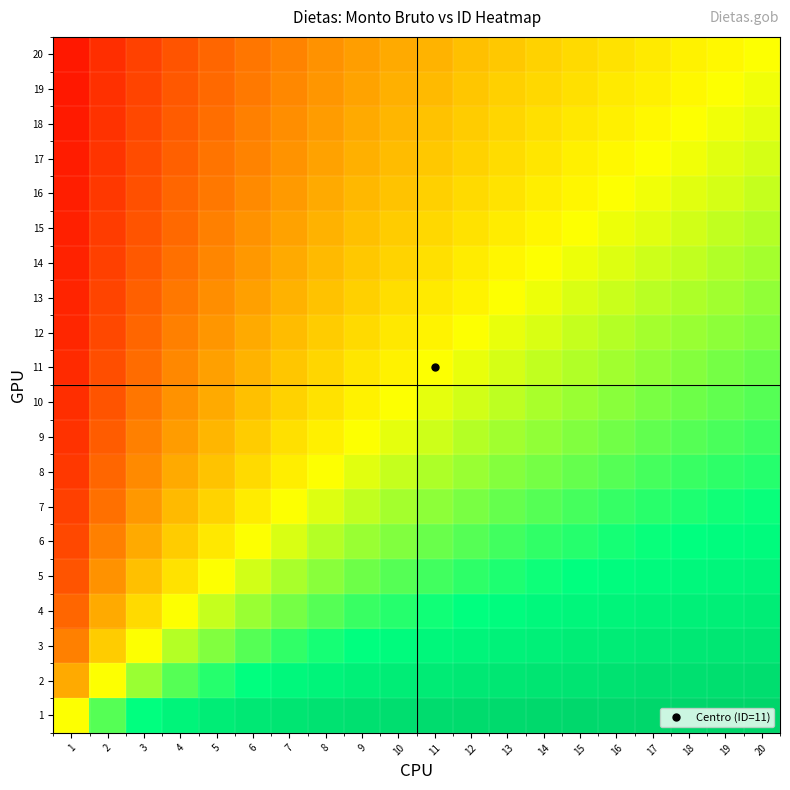

What is the greatest value displayed?

0.9